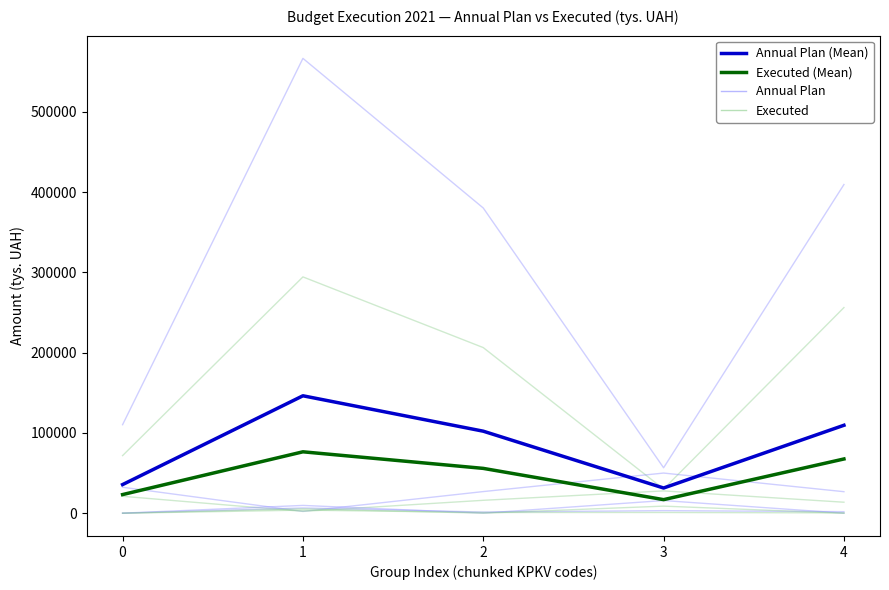

What is the smallest value displayed?

16944.4